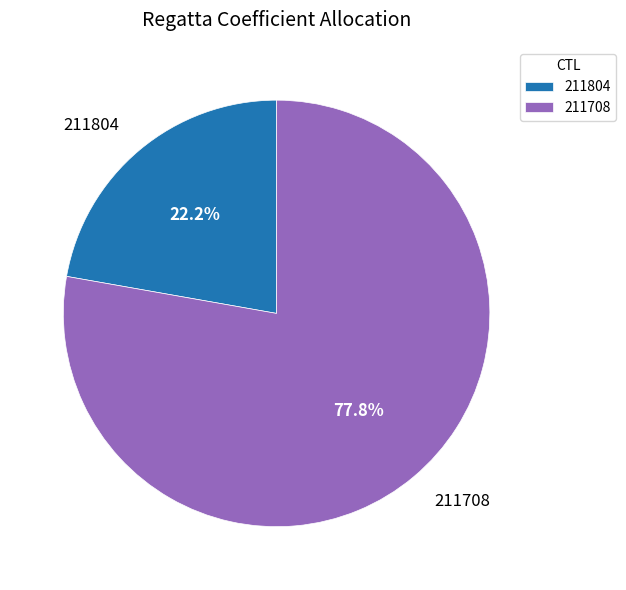

Approximately how many times larger is the value at 211804 compared to 211708?

0.3